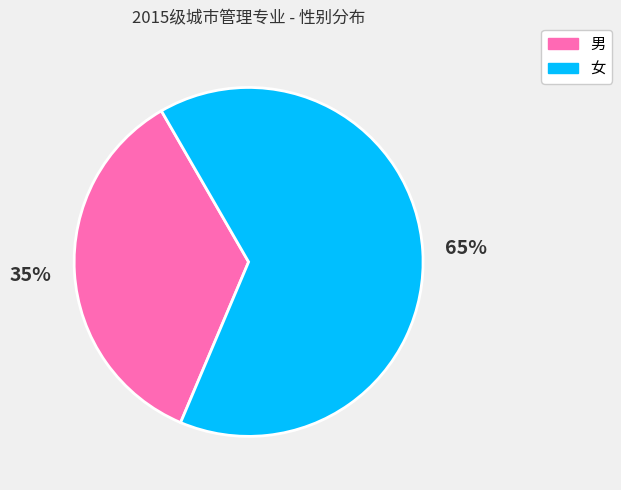

Is the sum of 女 and 男 greater than half?

Yes